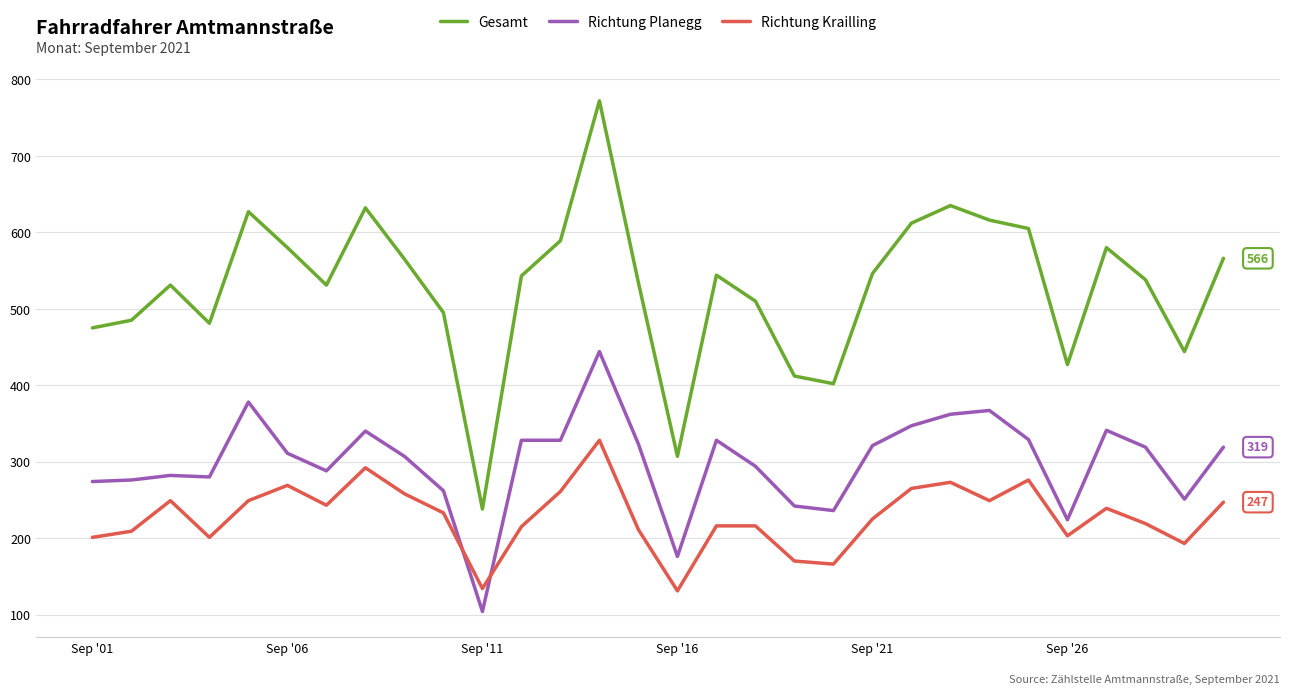

What is the lowest value of the Richtung Krailling series?

131